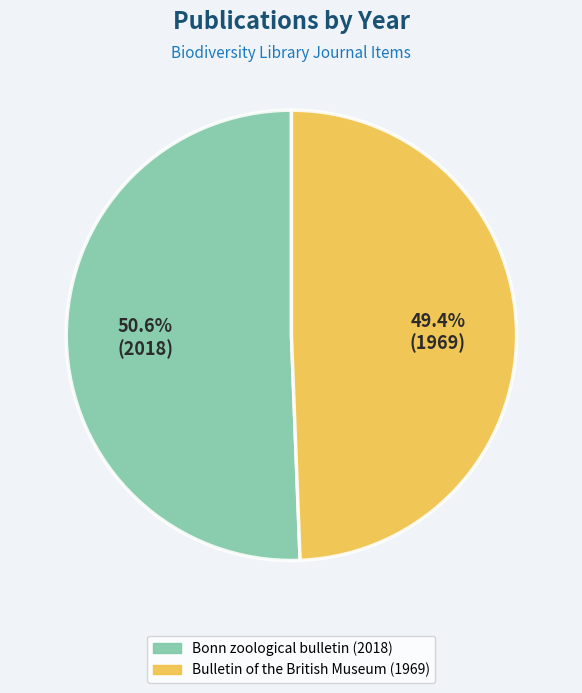

Between Bonn zoological bulletin (2018) and Bulletin of the British Museum (1969), which is larger?

Bonn zoological bulletin (2018)